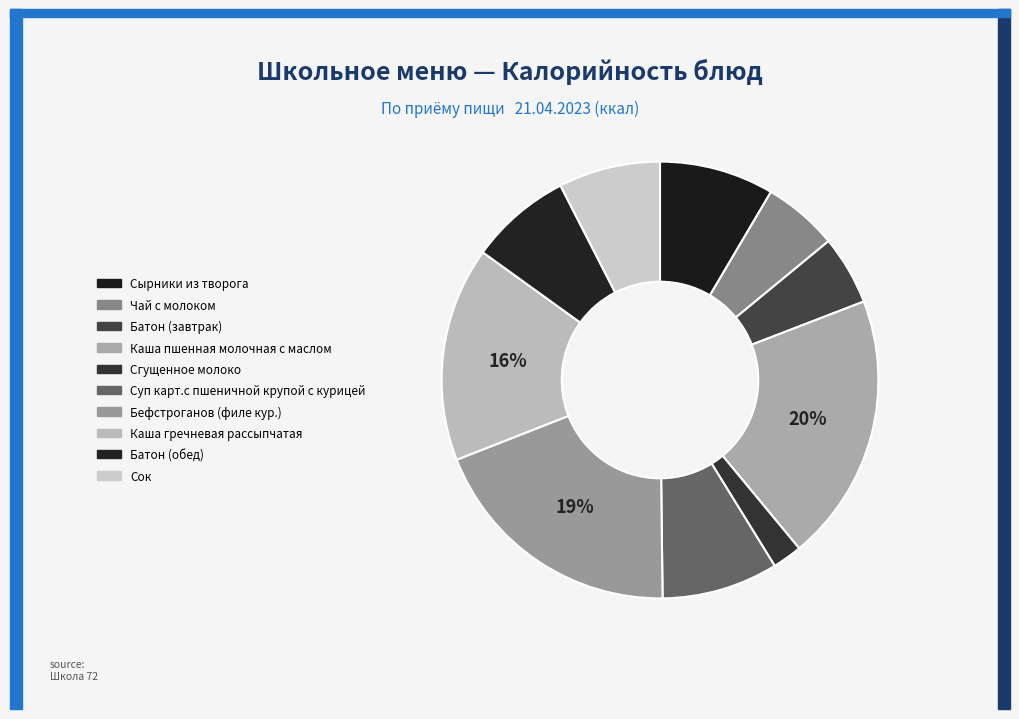

How many segments does this pie chart have?

10